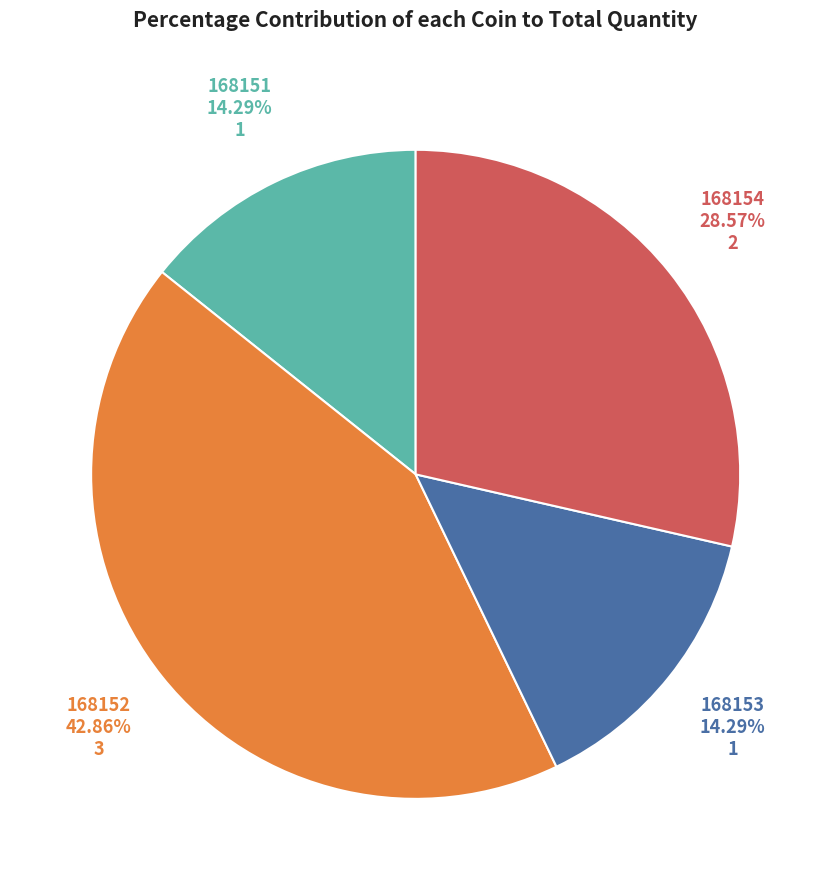

Does any single category account for the majority?

No